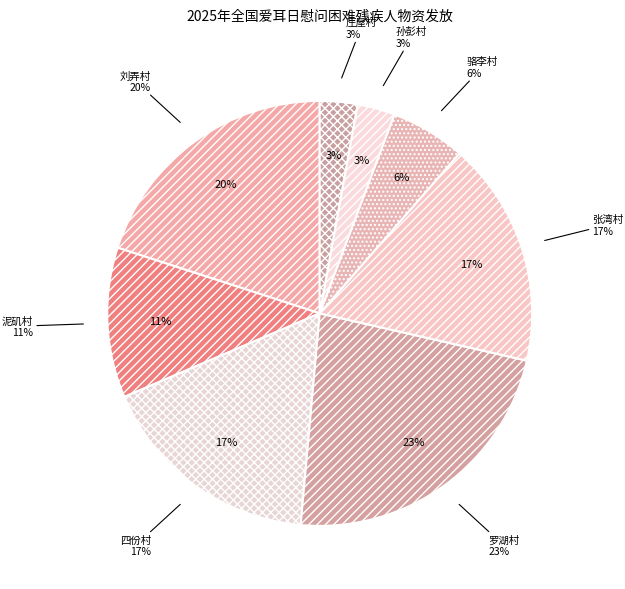

To the nearest percent, what portion does 刘弄村 represent?

20%